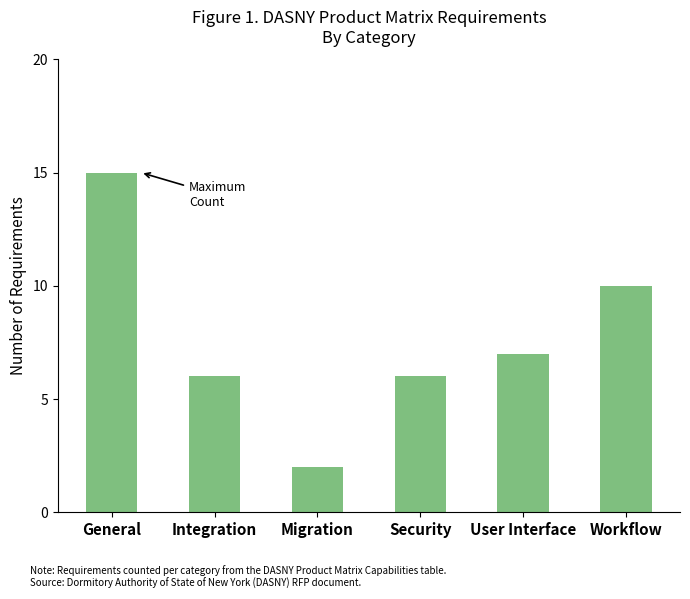

Which label corresponds to the largest value in the chart?

General